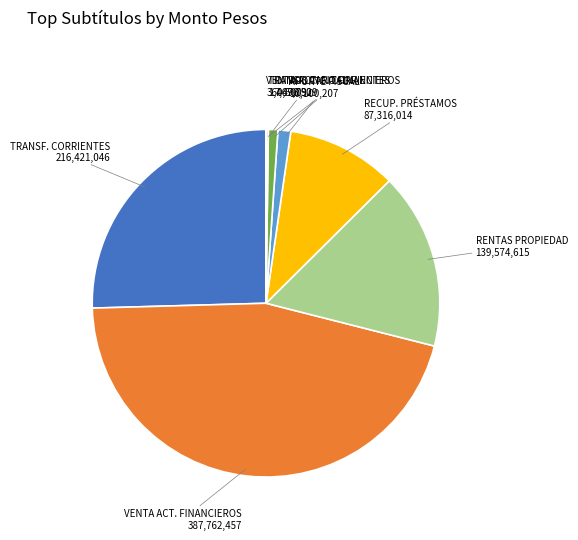

Does any single category account for the majority?

No